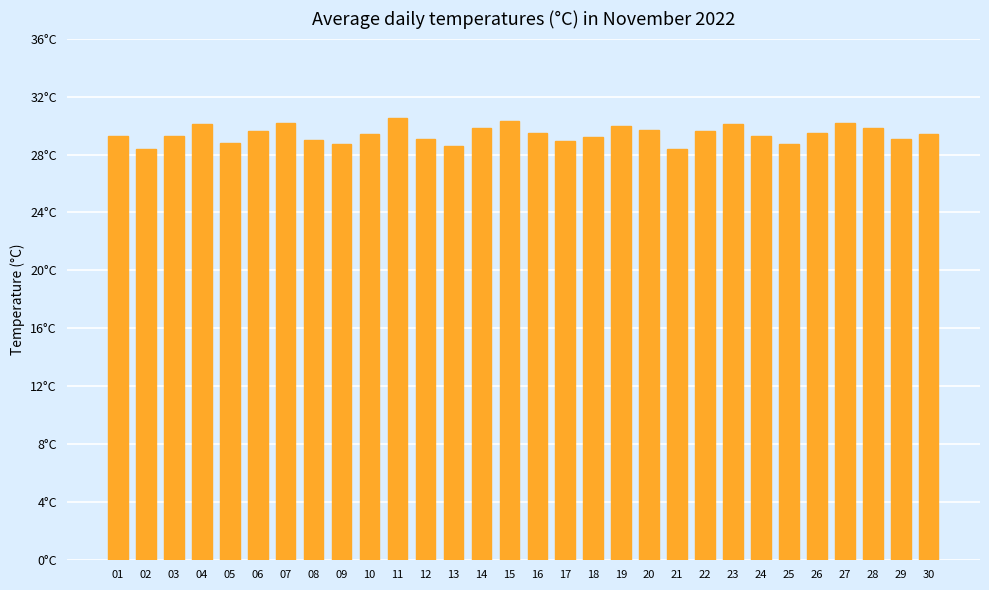

Does the chart contain any negative values?

No